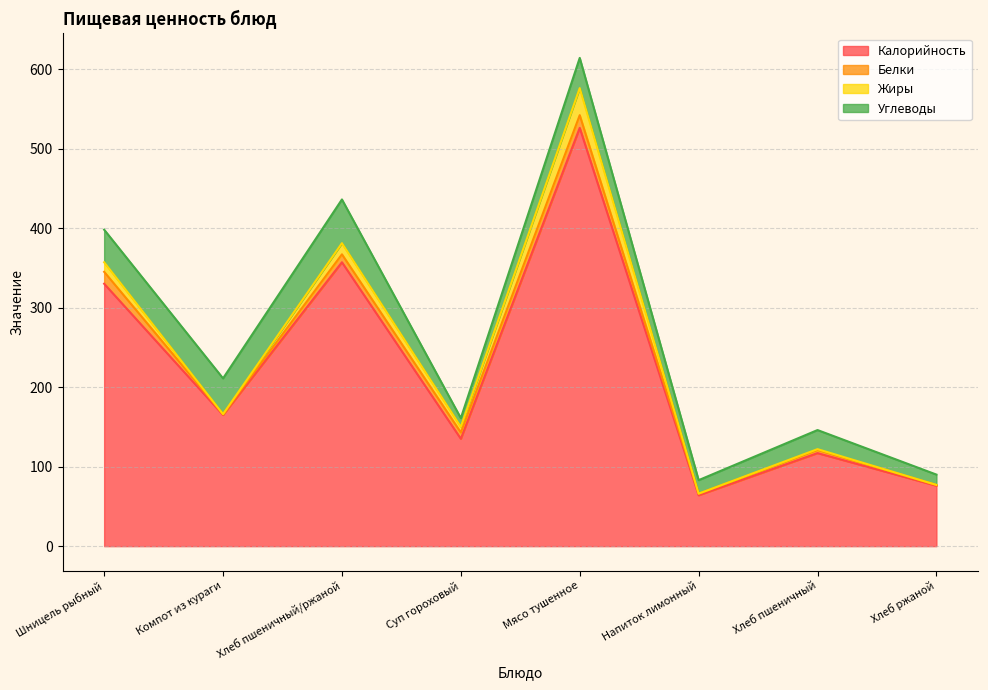

List the labels in order of Жиры value, smallest first.

Компот из кураги, Напиток лимонный, Хлеб ржаной, Хлеб пшеничный, Суп гороховый, Шницель рыбный, Хлеб пшеничный/ржаной, Мясо тушенное